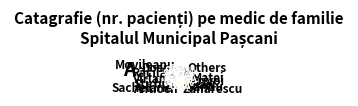

Which category has the biggest portion of the pie?

Others